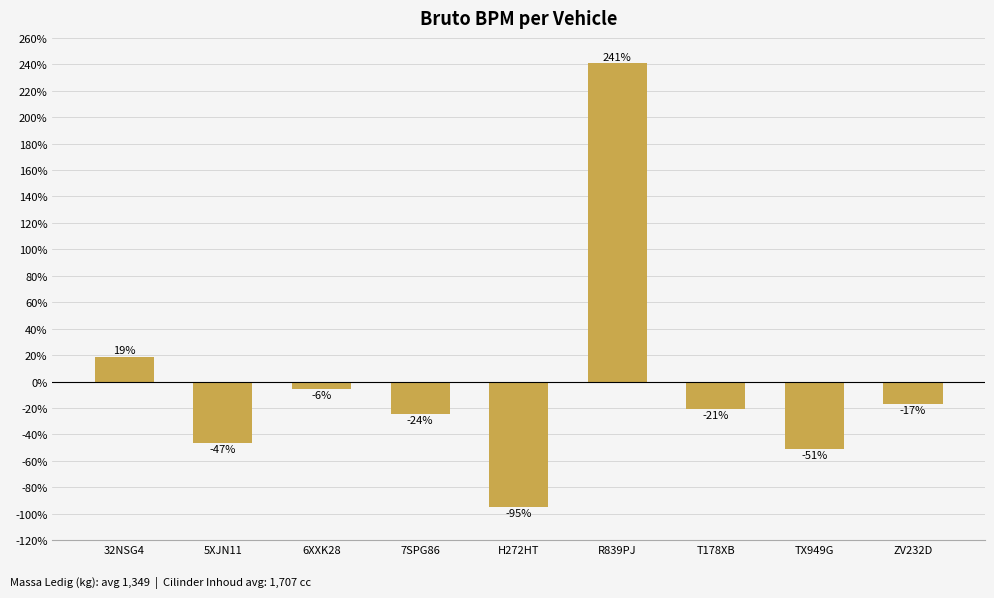

Does the chart contain any negative values?

Yes